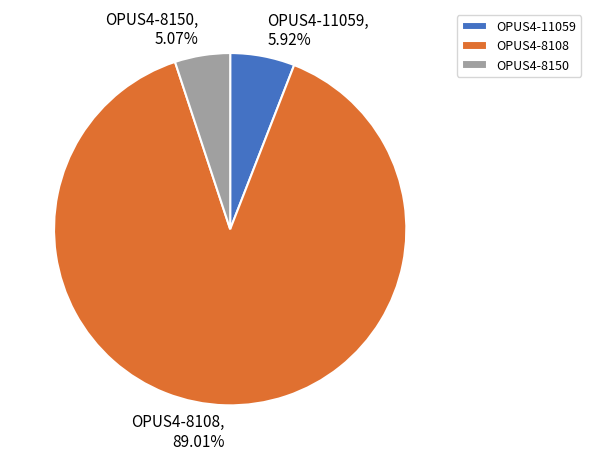

Between OPUS4-8108 and OPUS4-11059, which is larger?

OPUS4-8108